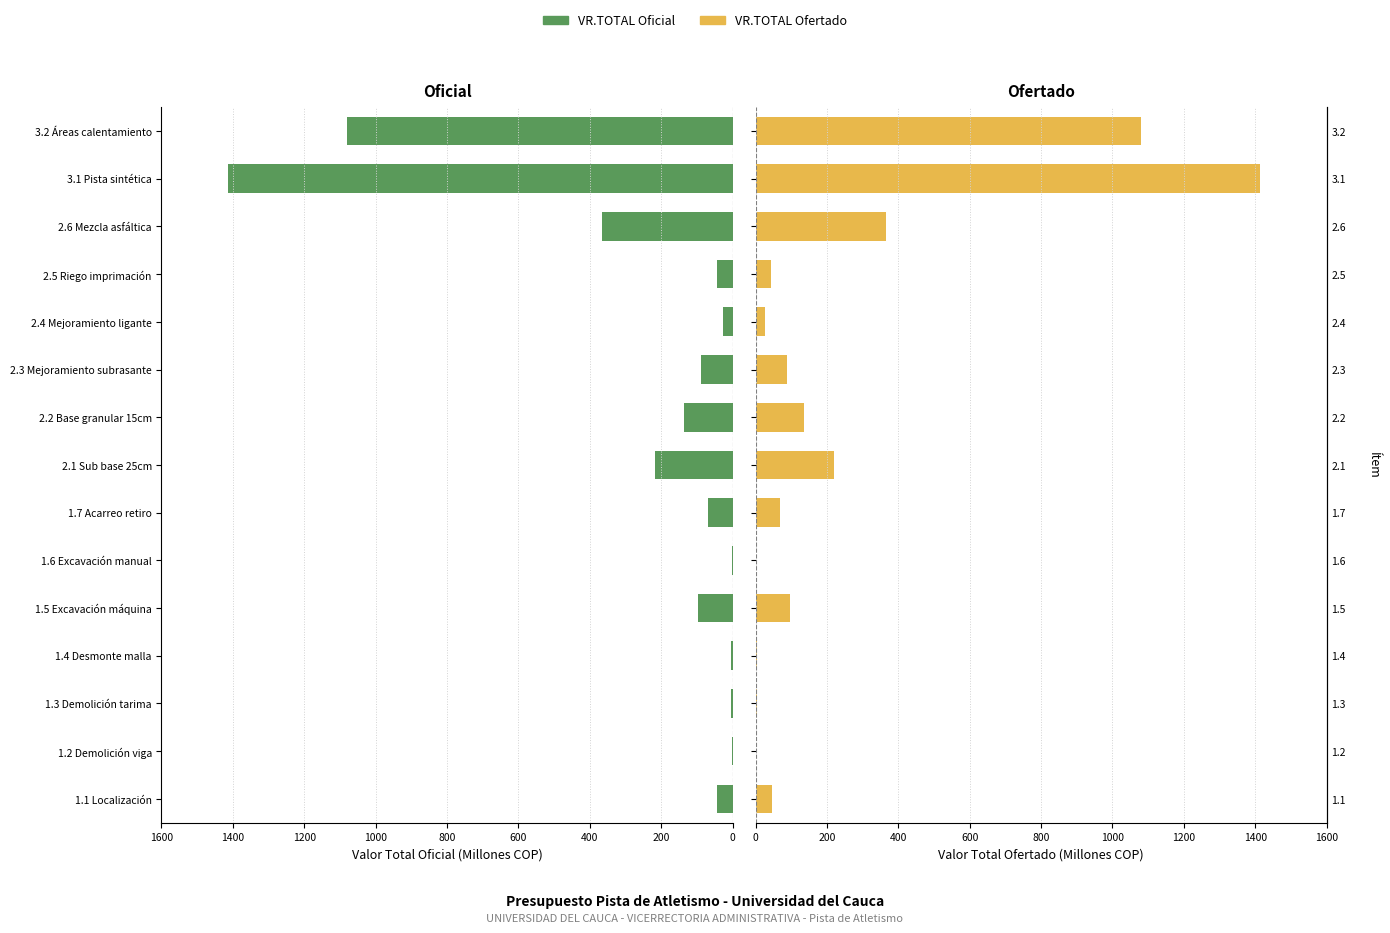

What is the difference between the VR.TOTAL Oficial values at 2.1 Sub base 25cm and 1.5 Excavación máquina?

121.8